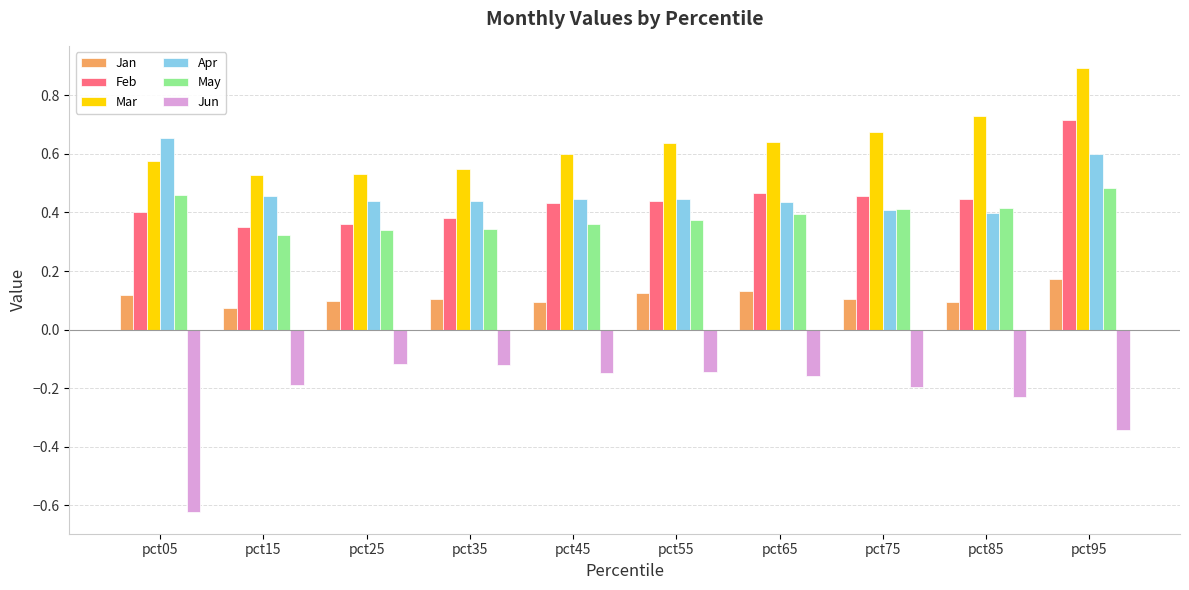

What is the sum of all Jan values?

1.1